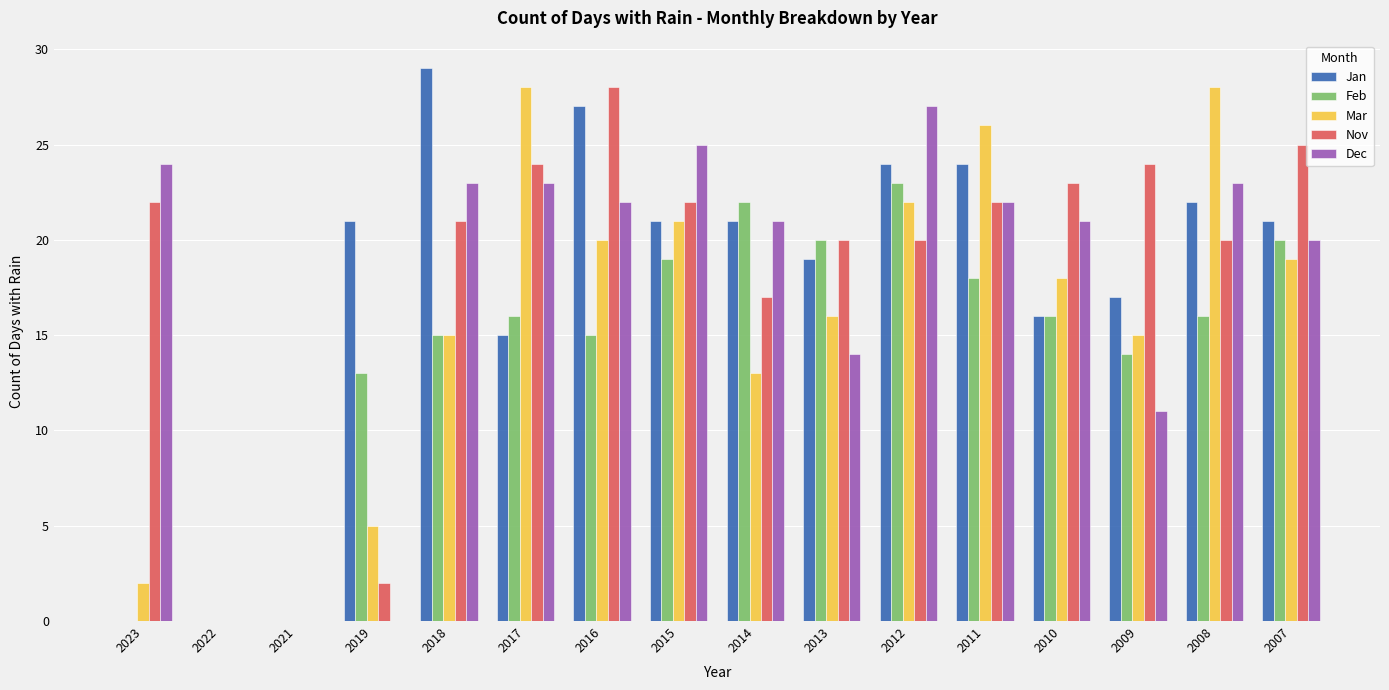

Between 2022 and 2009, which series saw the biggest shift?

Nov